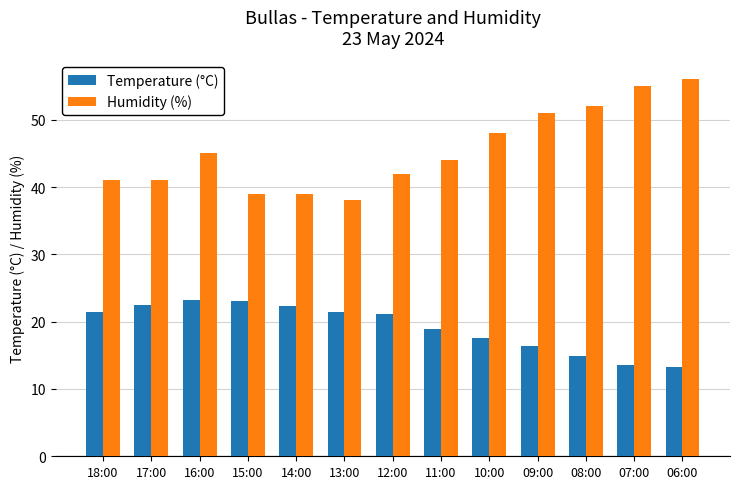

Where does the Temperature (°C) series first go above 21?

18:00